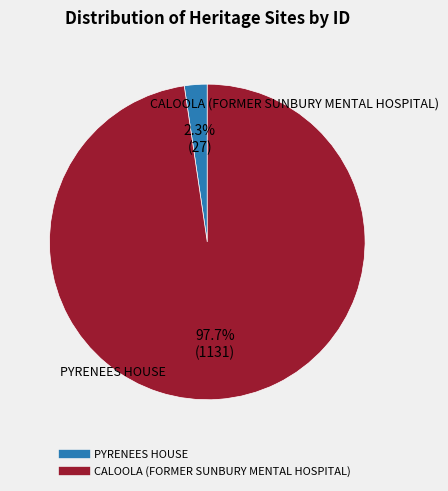

Which category has the biggest portion of the pie?

CALOOLA (FORMER SUNBURY MENTAL HOSPITAL)